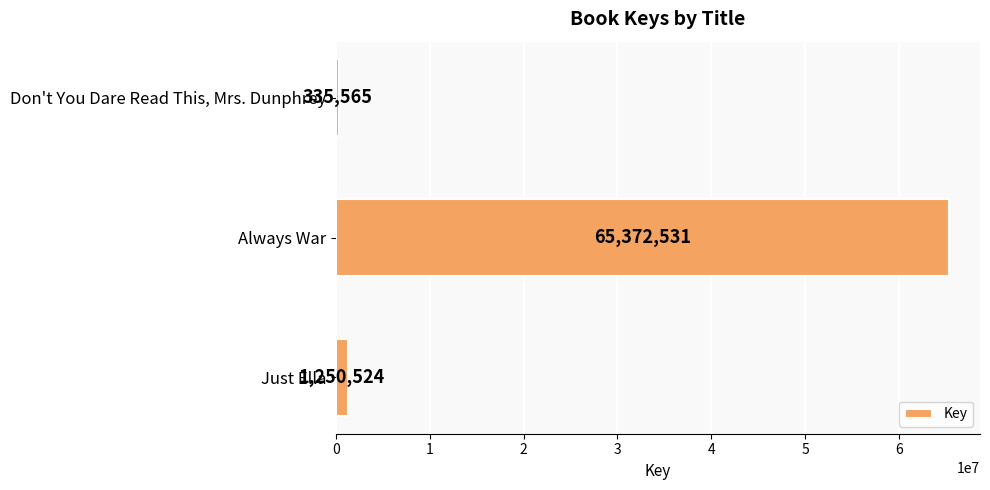

List the labels in order of value, largest first.

Always War, Just Ella, Don't You Dare Read This, Mrs. Dunphrey